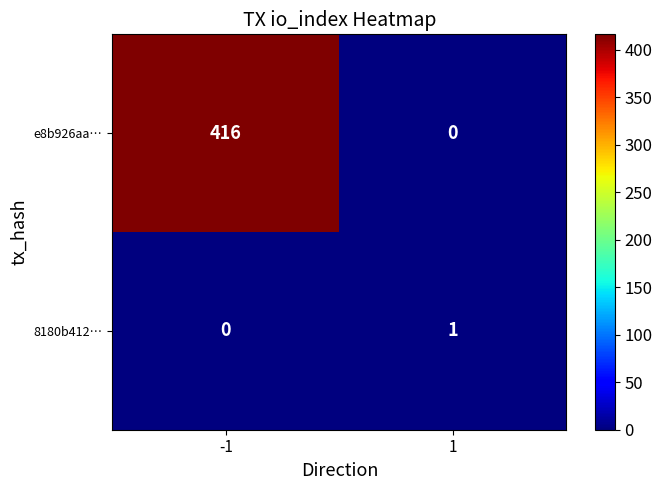

Reading right to left, transcribe all the data shown in this chart.

e8b926aa…: 0	416
8180b412…: 1	0